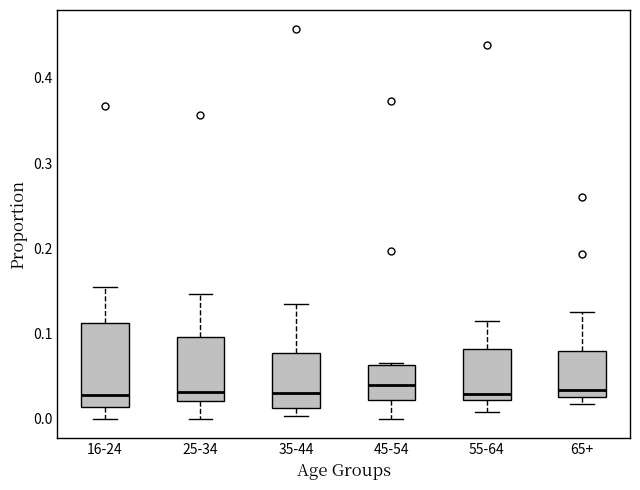

Reading left to right, transcribe this box plot: for each box, give where its median line is, the range the box spans, and where its two whiskers end, as read against the y-axis. The values are not printed on the chart, so give them approximately, as read against the axis.

16-24: median 0.03, box 0.01 to 0.11, whiskers 0.00 to 0.15
25-34: median 0.03, box 0.02 to 0.10, whiskers 0.00 to 0.15
35-44: median 0.03, box 0.01 to 0.08, whiskers 0.00 to 0.14
45-54: median 0.04, box 0.02 to 0.06, whiskers 0.00 to 0.07
55-64: median 0.03, box 0.02 to 0.08, whiskers 0.01 to 0.11
65+: median 0.03 (just above the box's lower edge), box 0.03 to 0.08, whiskers 0.02 to 0.13